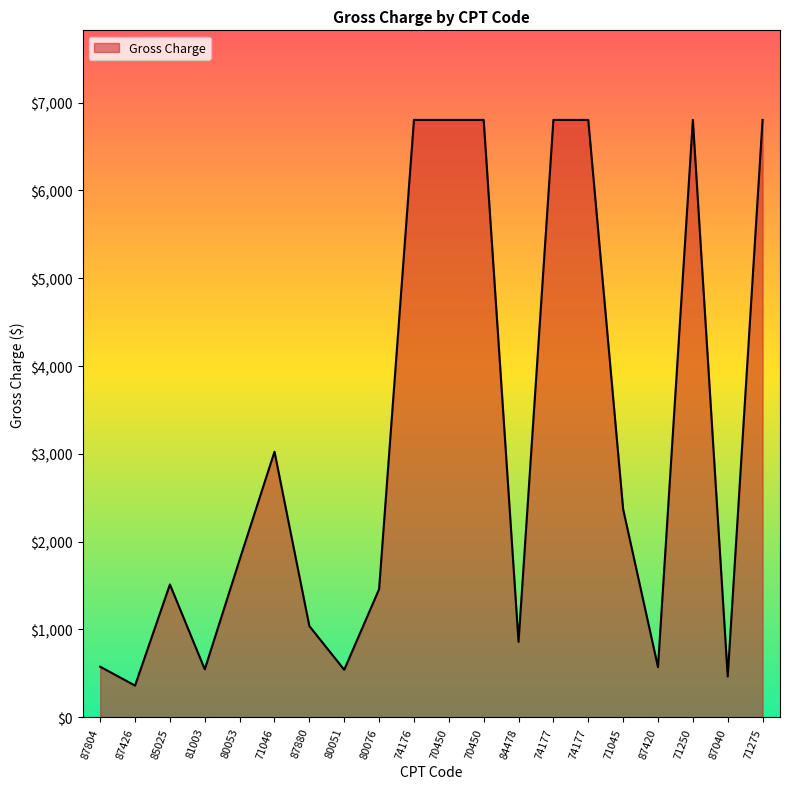

Is it true that the value at 85025 is 871?

False